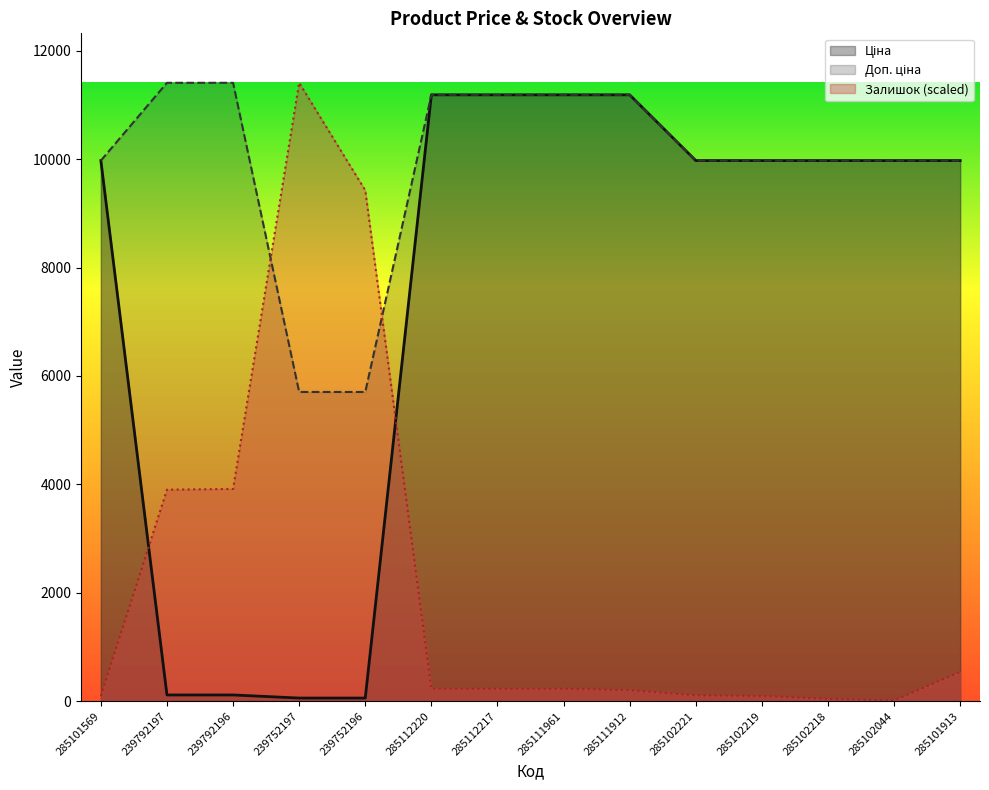

What is the value of the Ціна point at the 6th from the left?

11188.2